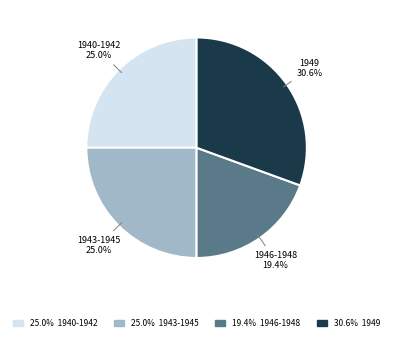

How many slices are in this pie chart?

4